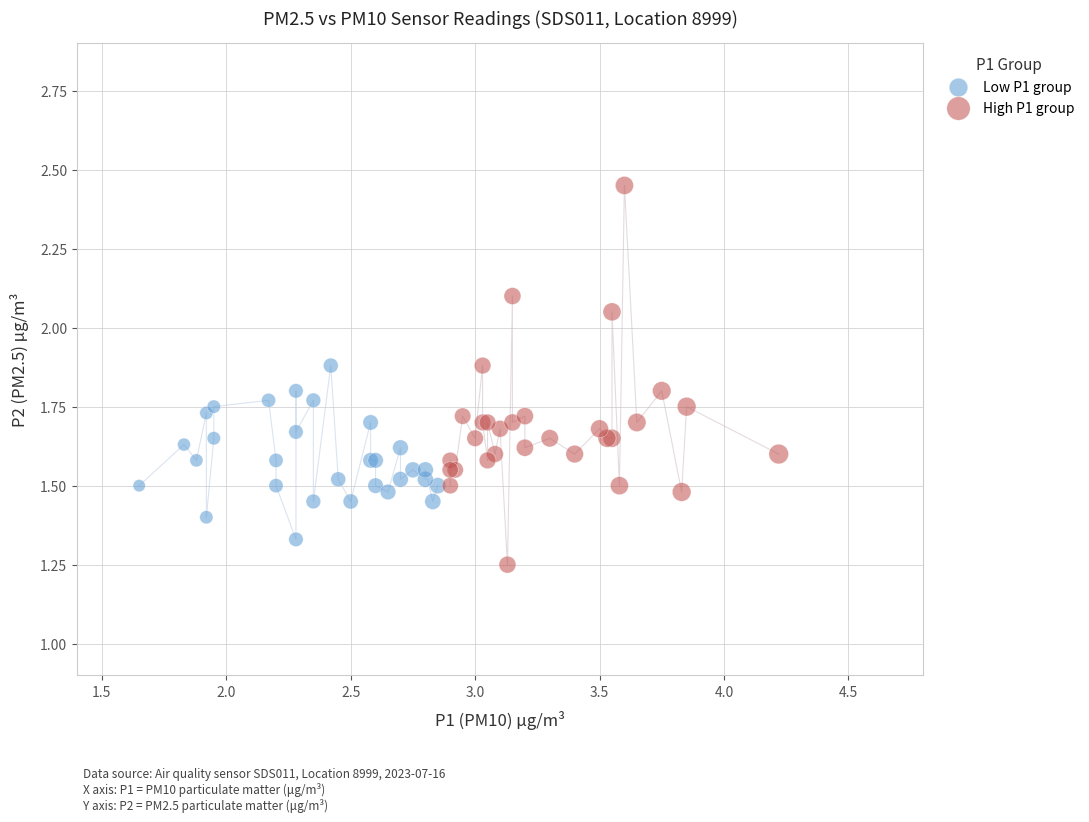

Which series contains the highest Y value?

High P1 group